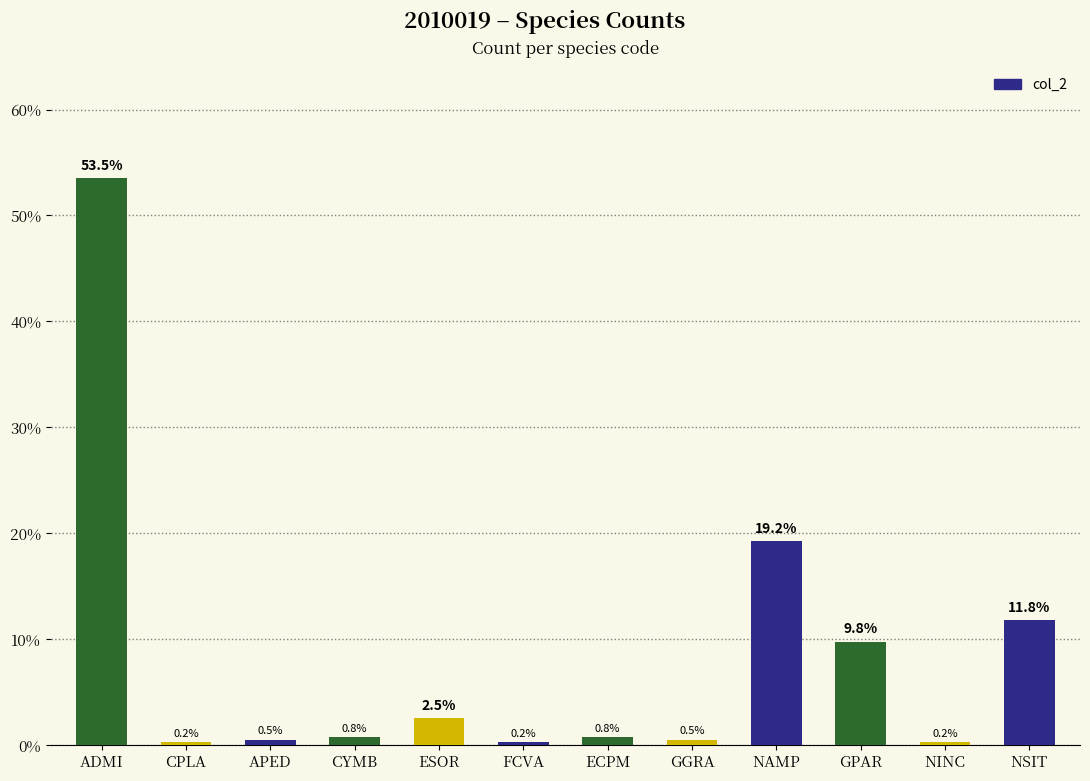

What is the label of the 12th bar from the right?

ADMI